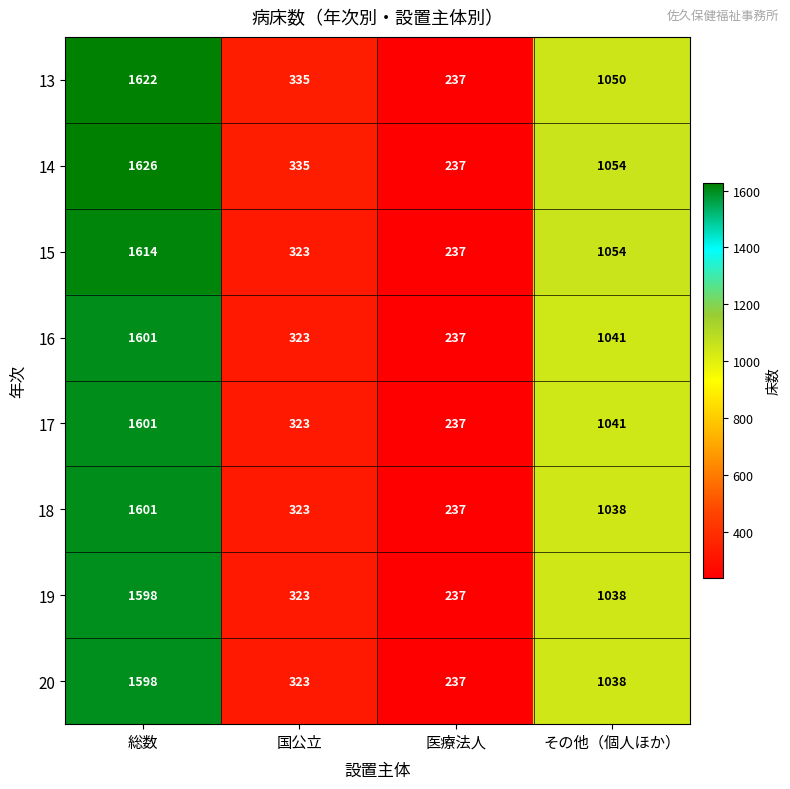

What is the minimum value shown in the chart?

237